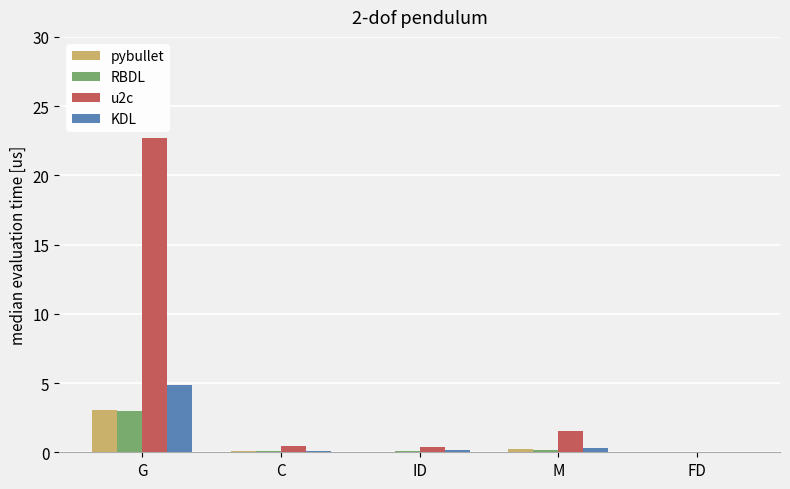

Is it true that RBDL equals 3.0 at G?

True